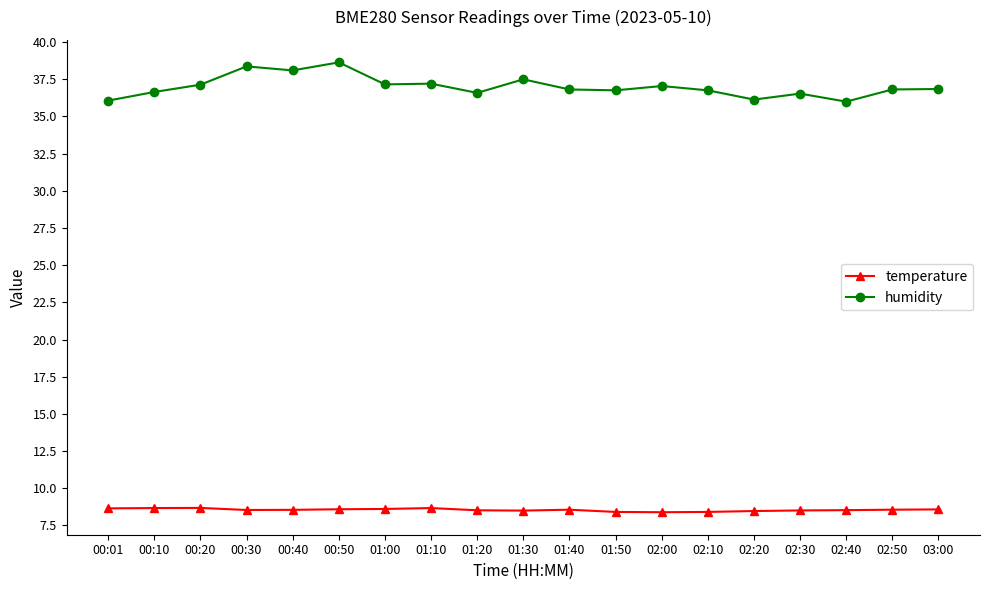

Which series has the largest range (max minus min)?

humidity